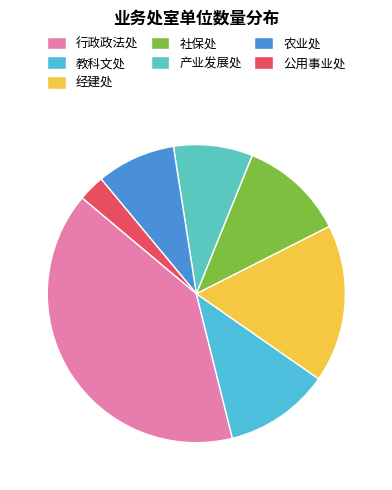

How many segments does this pie chart have?

7